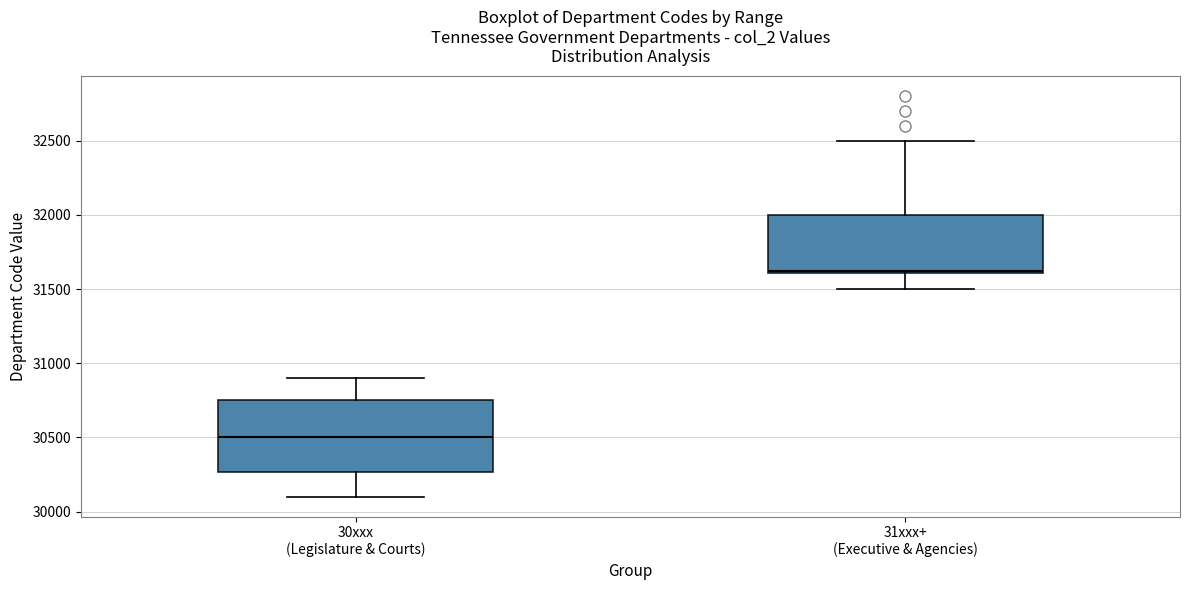

Reading left to right, transcribe this box plot: for each box, give where its median line is, the range the box spans, and where its two whiskers end, as read against the y-axis. The values are not printed on the chart, so give them approximately, as read against the axis.

30xxx (Legislature & Courts): median 30500, box 30250 to 30750, whiskers 30100 to 30900
31xxx+ (Executive & Agencies): median 31650, box 31600 to 32000, whiskers 31500 to 32500